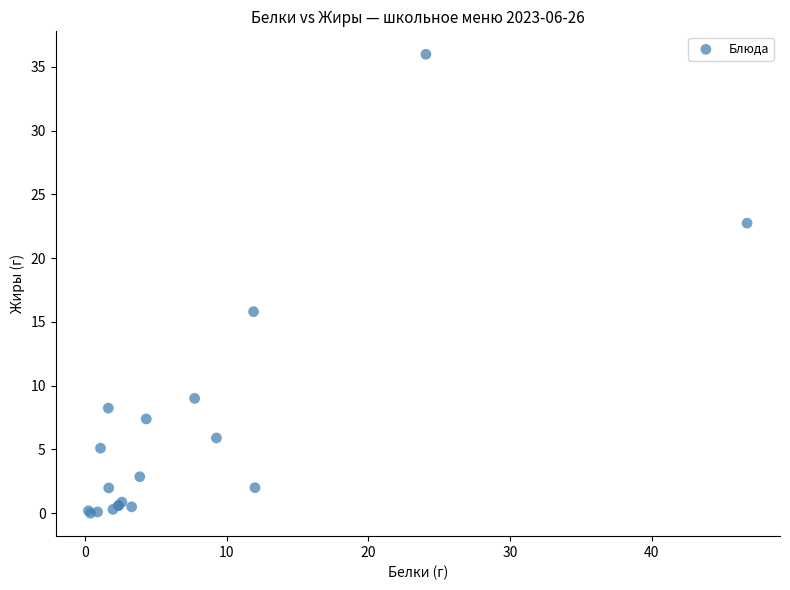

What Y value in the scatter plot is closest to 17?

15.8